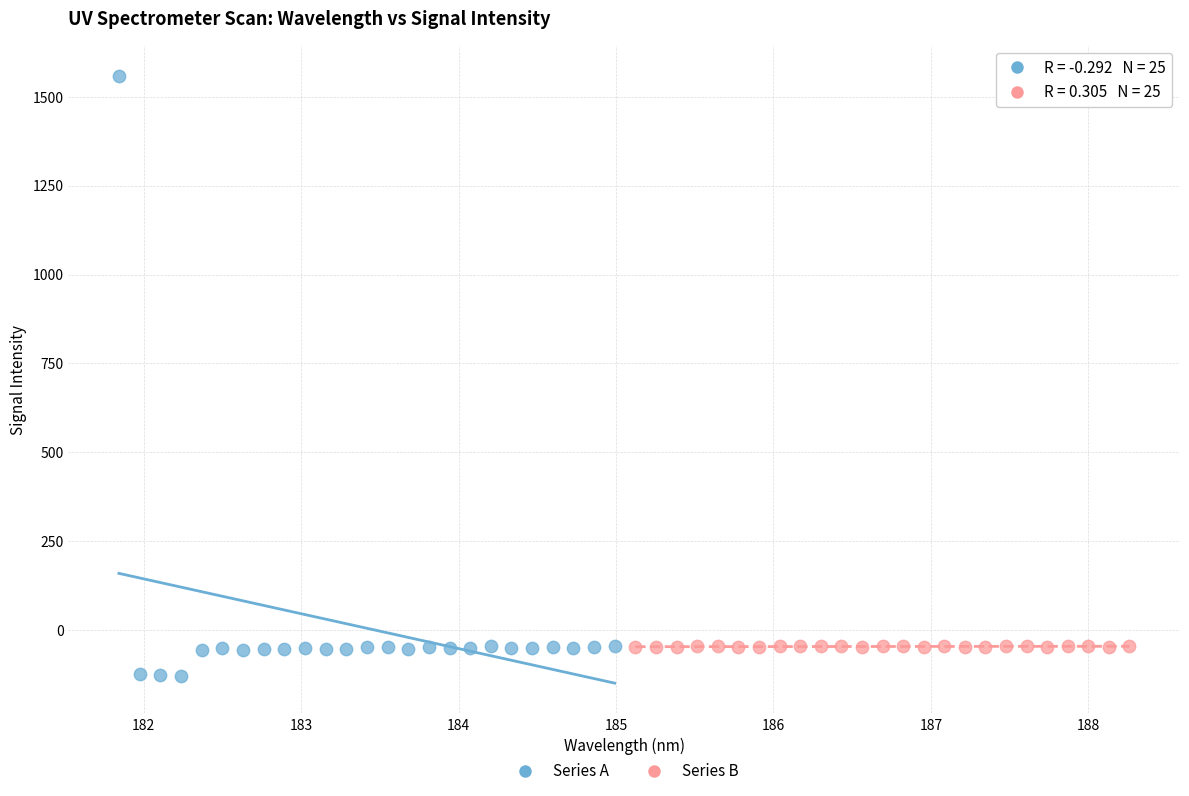

Which series has the largest Y range (max minus min)?

Series A